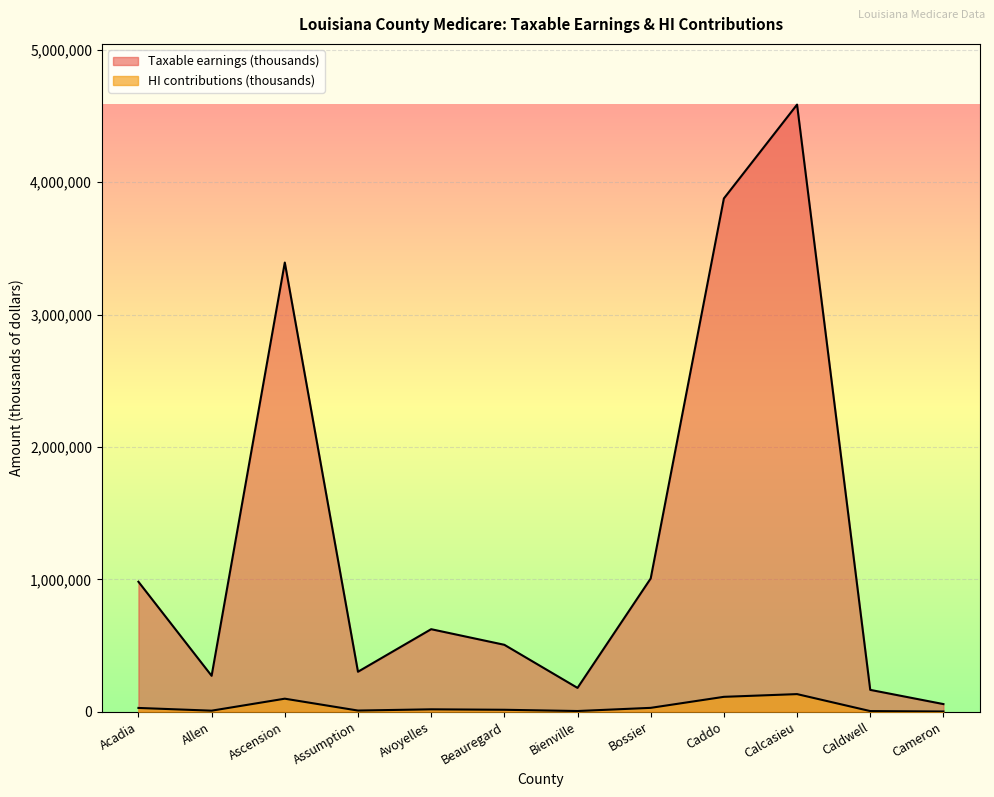

What is the difference between the maximum and minimum values in the HI contributions (thousands) series?

131329